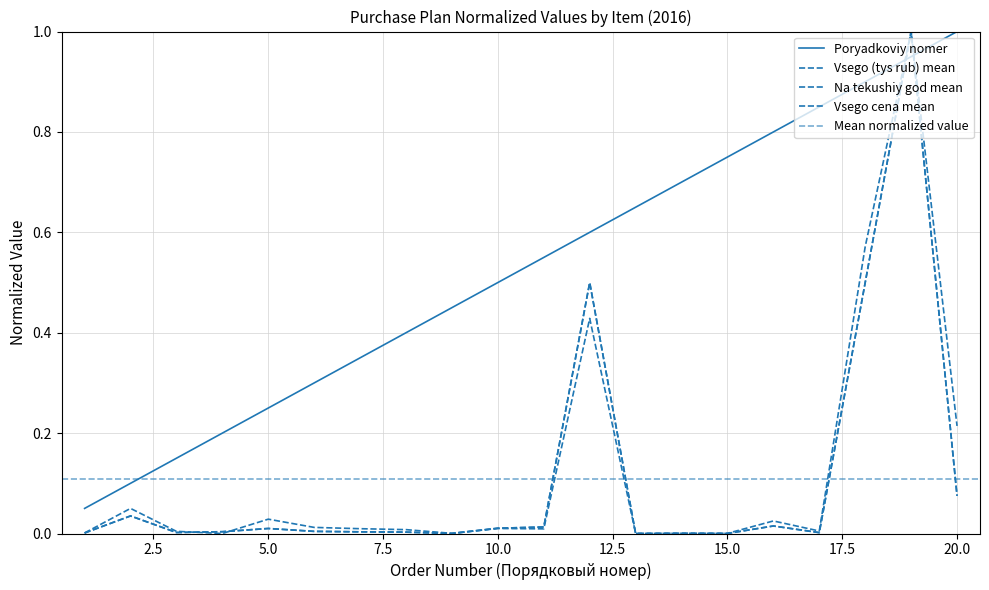

True or false: Poryadkoviy nomer has more than 2 interior local peaks.

False